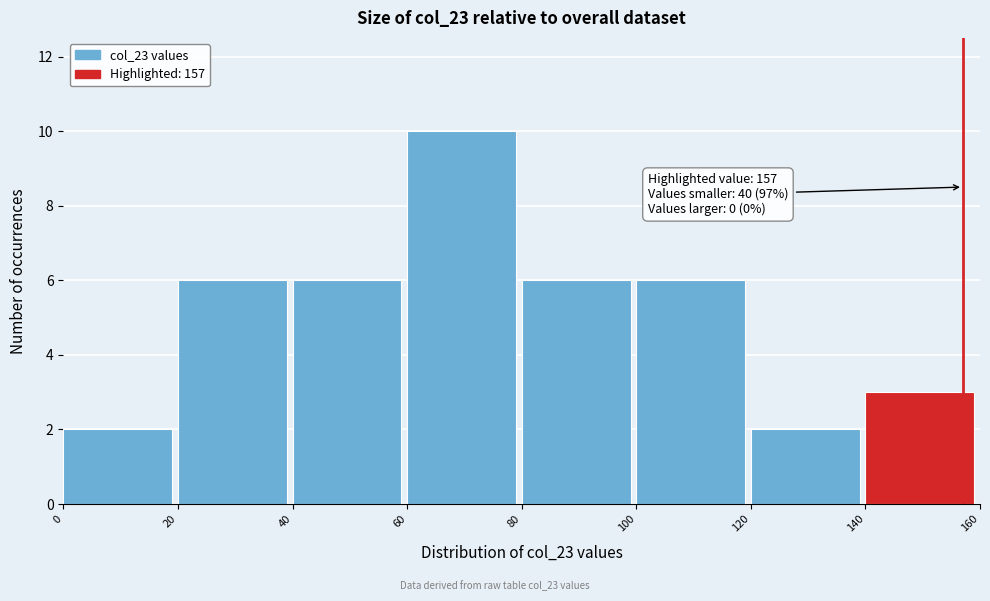

Which range on the x-axis has the tallest bar?

60 to 80